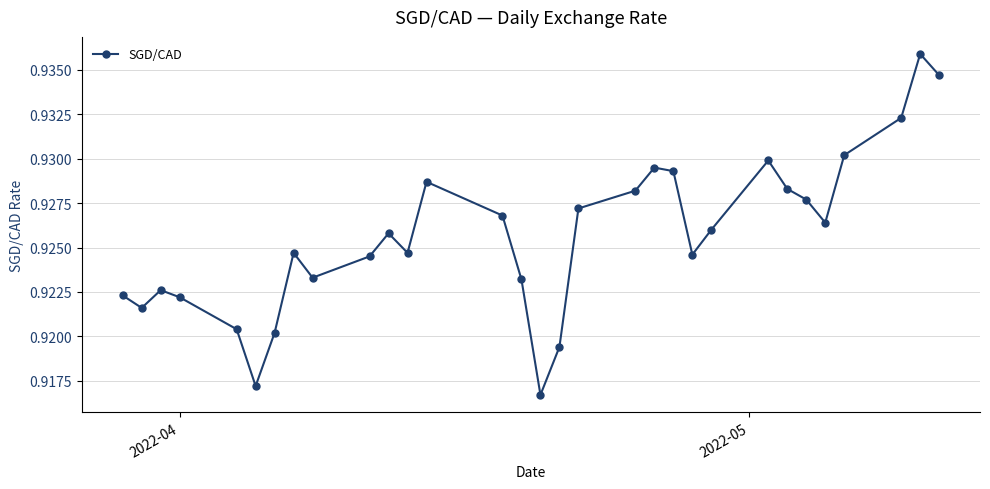

How many lines are shown in the chart?

1